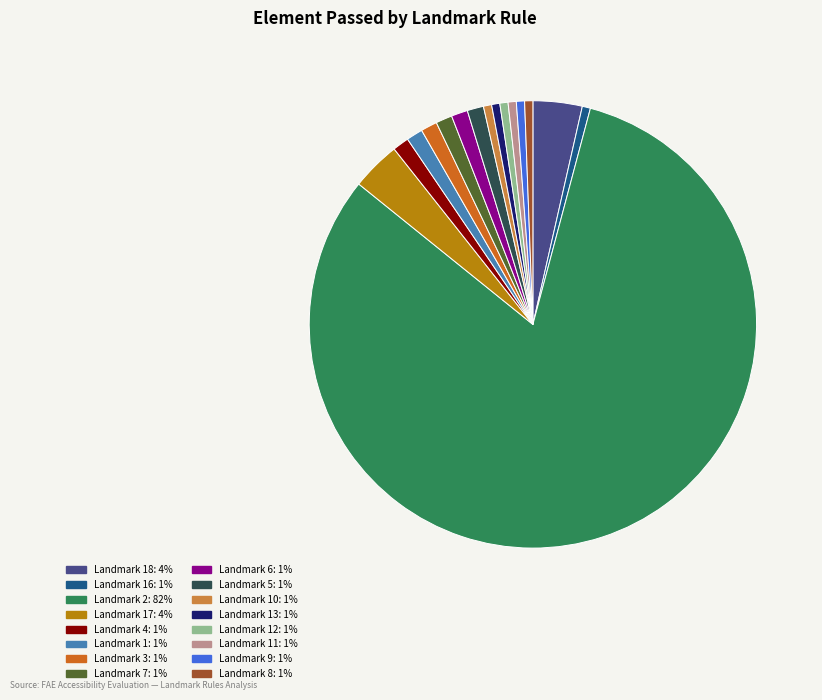

Is there any slice that represents more than half of the pie?

Yes